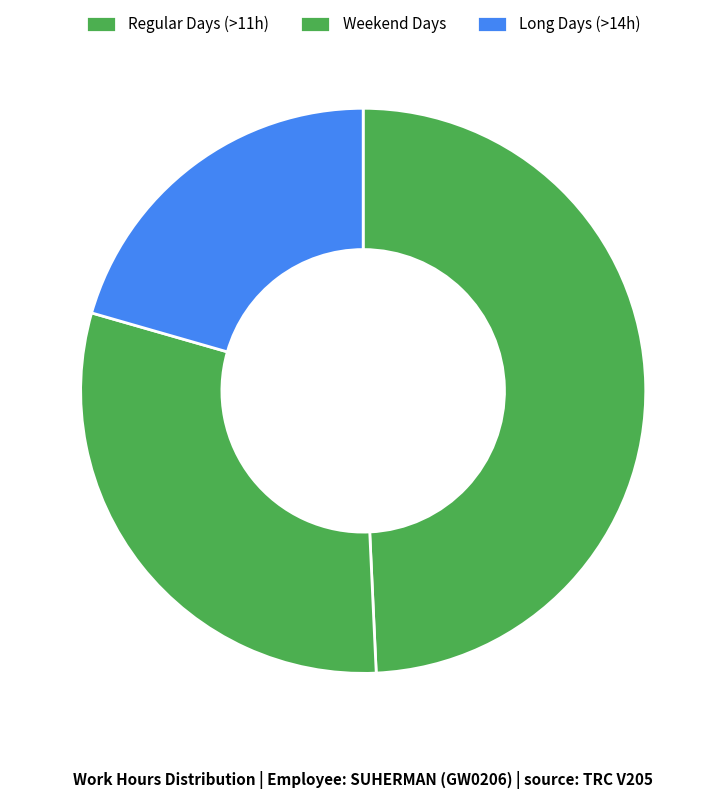

Which category has the smallest portion of the pie?

Long Days (>14h)